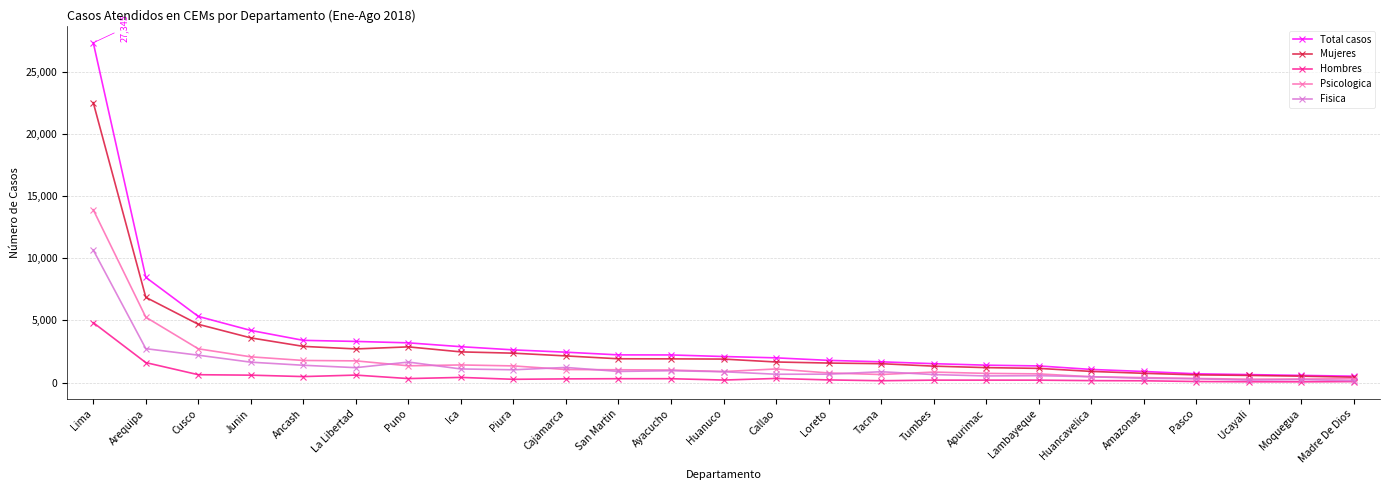

How many lines are shown in the chart?

5